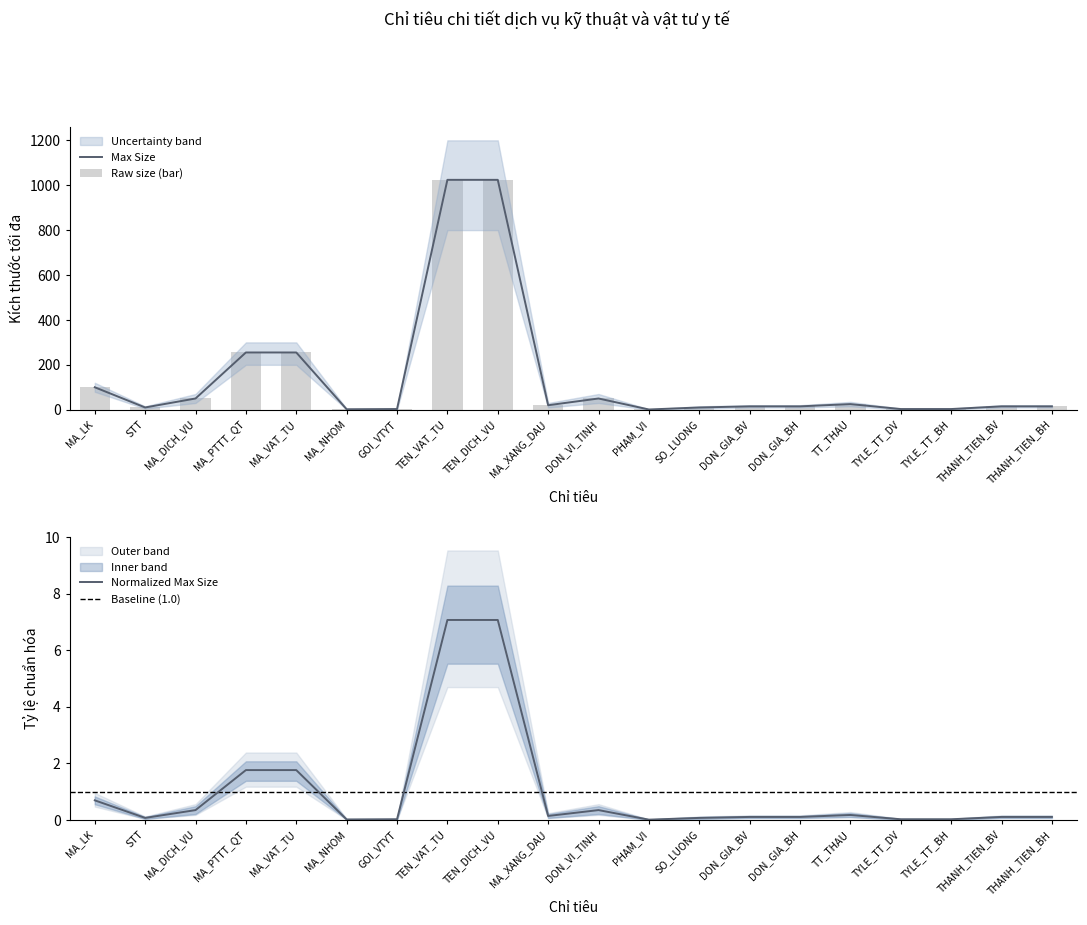

At which category does the chart reach its minimum across all series?

PHAM_VI